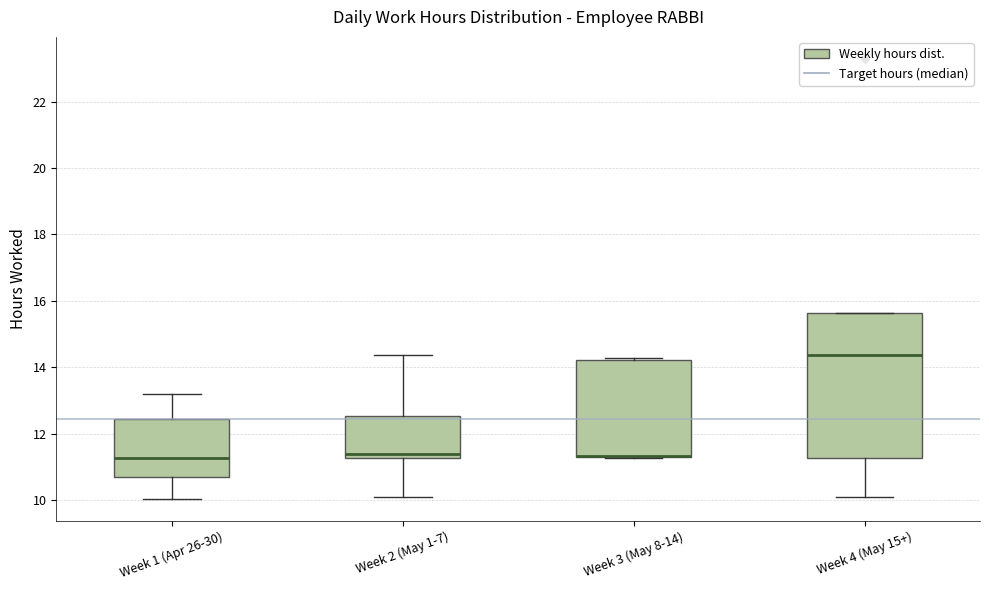

Reading left to right, transcribe this box plot: for each box, give where its median line is, the range the box spans, and where its two whiskers end, as read against the y-axis. The values are not printed on the chart, so give them approximately, as read against the axis.

Week 1 (Apr 26-30): median 11.2, box 10.6 to 12.4, whiskers 10.0 to 13.2
Week 2 (May 1-7): median 11.4, box 11.2 to 12.6, whiskers 10.0 to 14.4
Week 3 (May 8-14): median 11.4 (drawn on the box's lower edge), box 11.2 to 14.2, whiskers 11.2 to 14.2
Week 4 (May 15+): median 14.4, box 11.2 to 15.6, whiskers 10.0 to 15.6